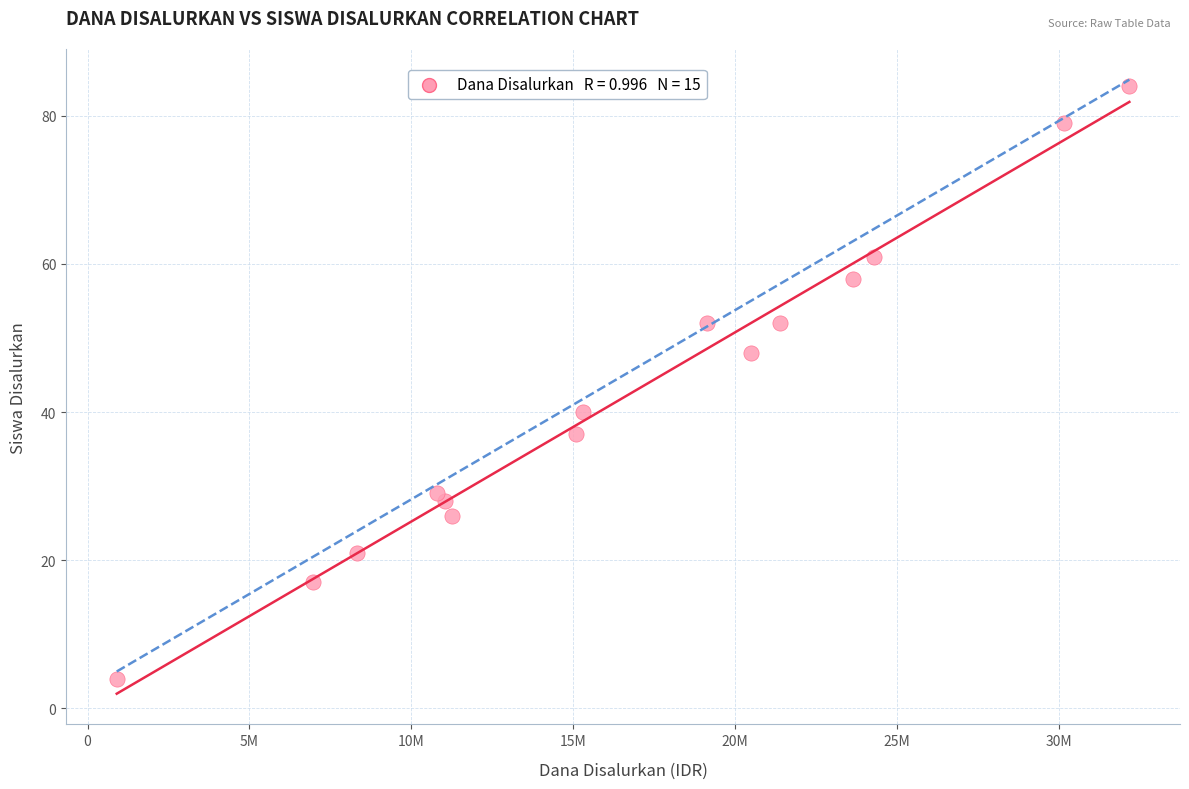

What is the range of Y values (max minus min)?

80